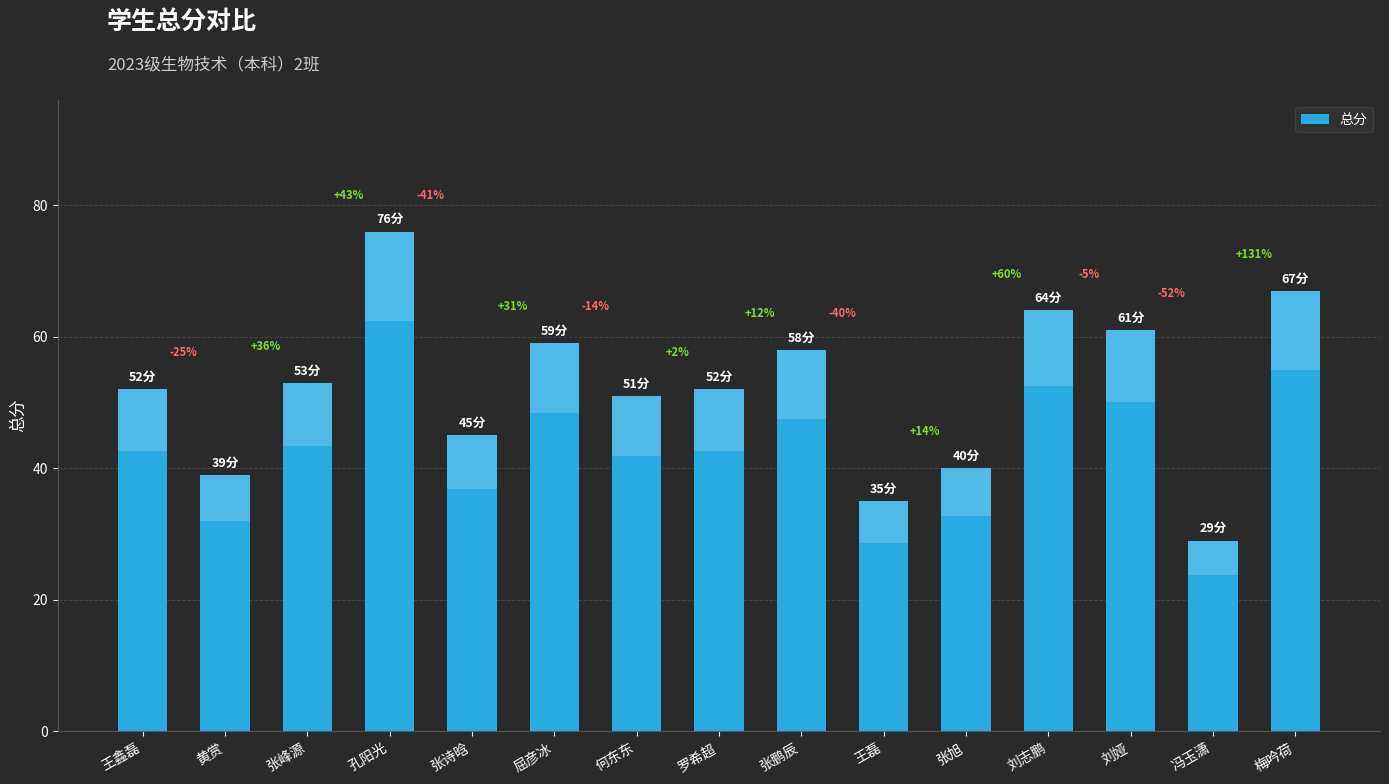

At which label does the data first exceed 52?

张峰源